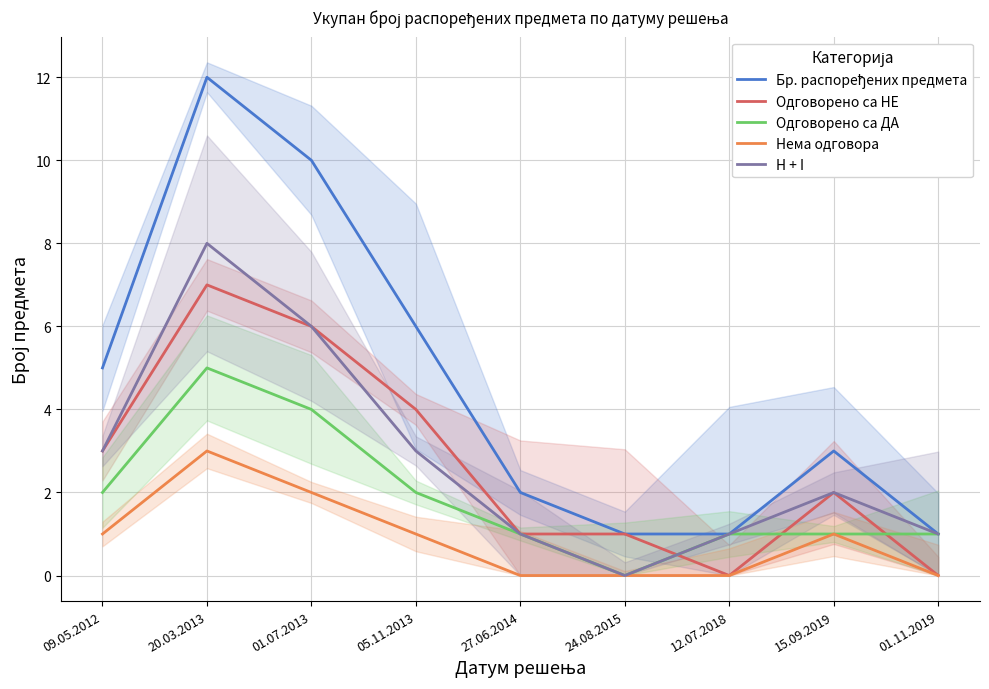

True or false: H + I and Бр. распоређених предмета intersect in this chart.

False